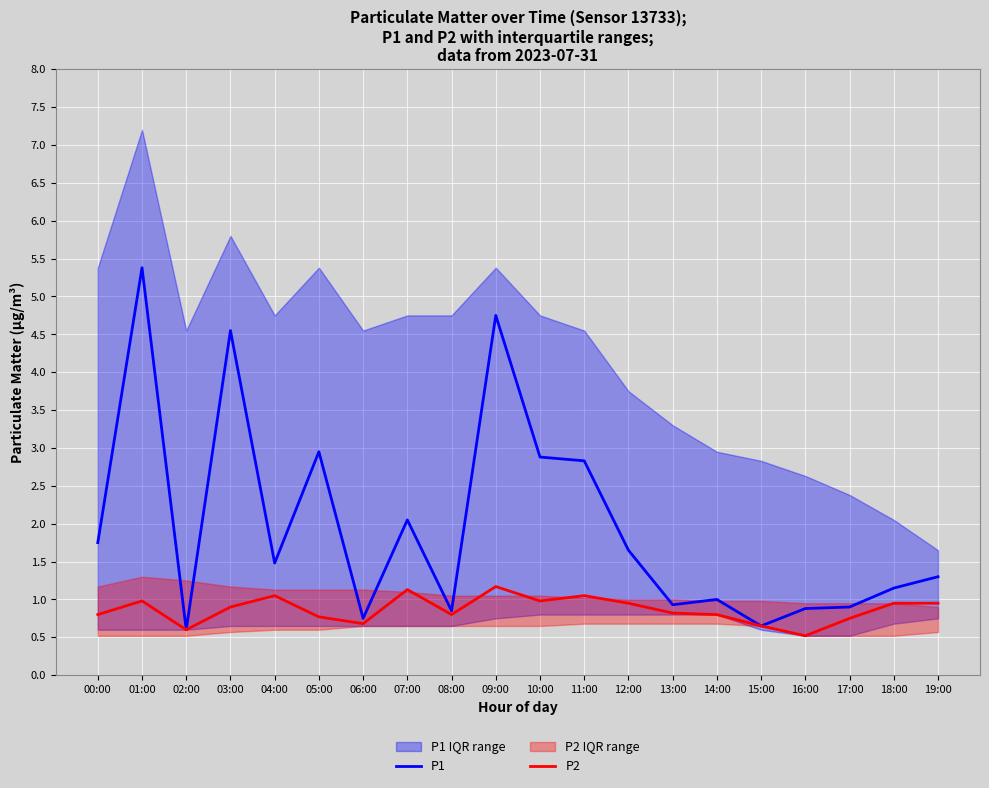

Is this an area chart (filled region under the line)?

No